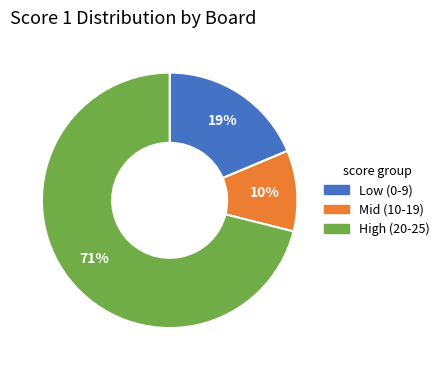

Count the number of slices in the pie.

3